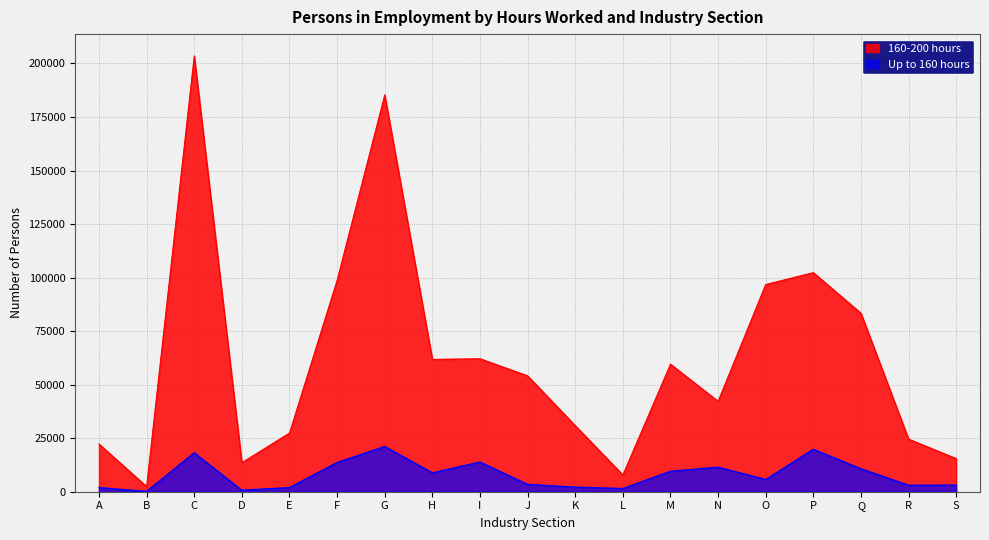

Reading left to right, transcribe all the data shown in this chart.

Up to 160 hours: A=1928	B=179	C=18217	D=714	E=1936	F=13641	G=21147	H=8814	I=13885	J=3445	K=2155	L=1500	M=9565	N=11466	O=5723	P=19835	Q=10732	R=3035	S=3114
160-200 hours: A=22294	B=2429	C=203522	D=13572	E=27425	F=98729	G=185337	H=61818	I=62119	J=54140	K=30883	L=7848	M=59589	N=42248	O=96789	P=102328	Q=83374	R=24583	S=15477